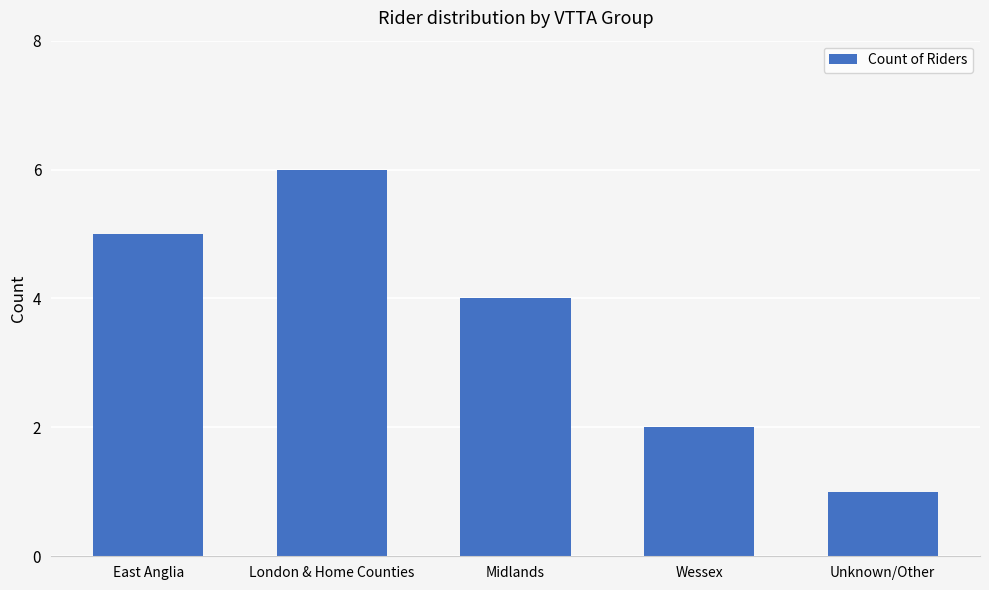

What is the maximum value shown in the chart?

6